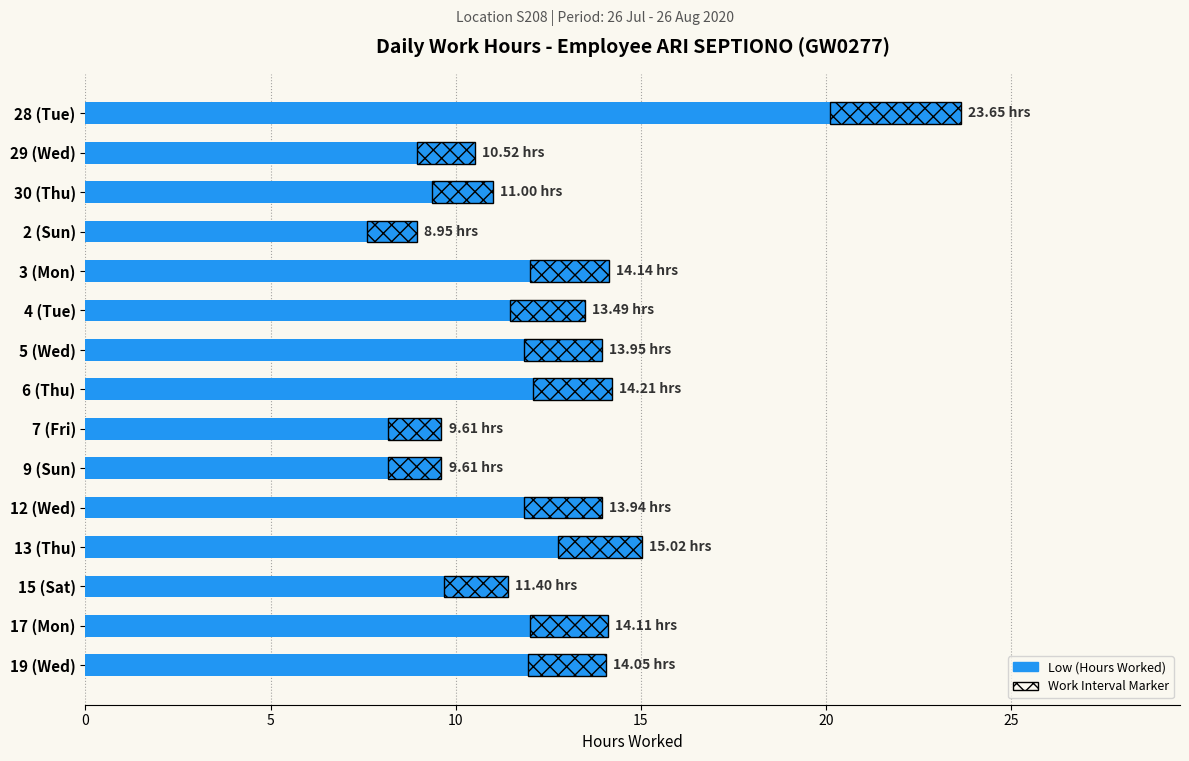

How many bars are there in total?

15